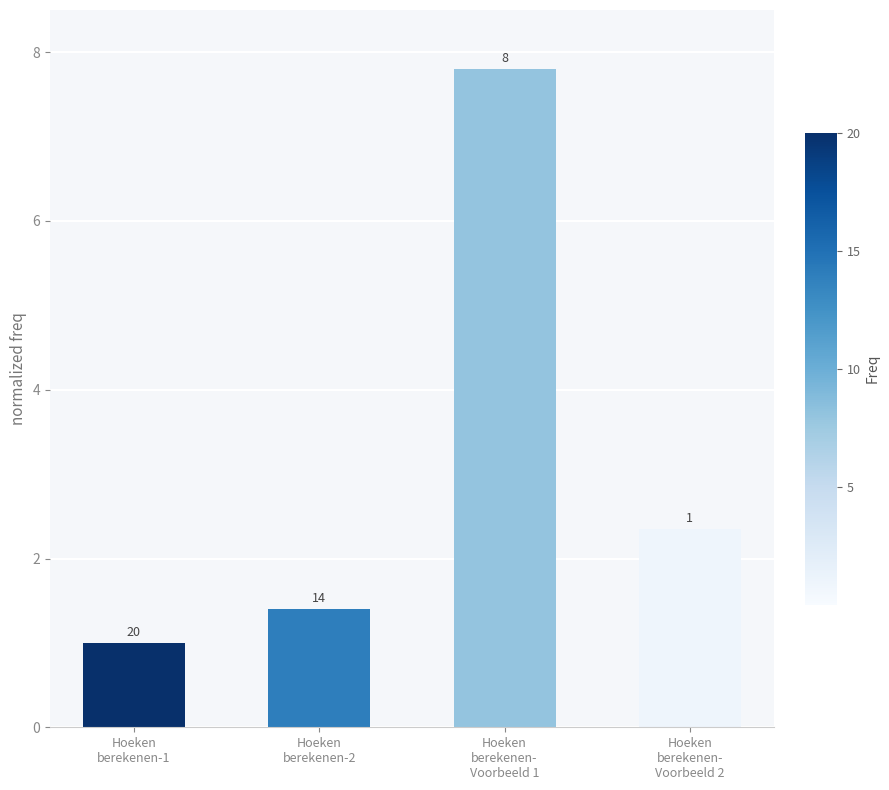

What position from the left is Hoeken
berekenen-
Voorbeeld 2?

4